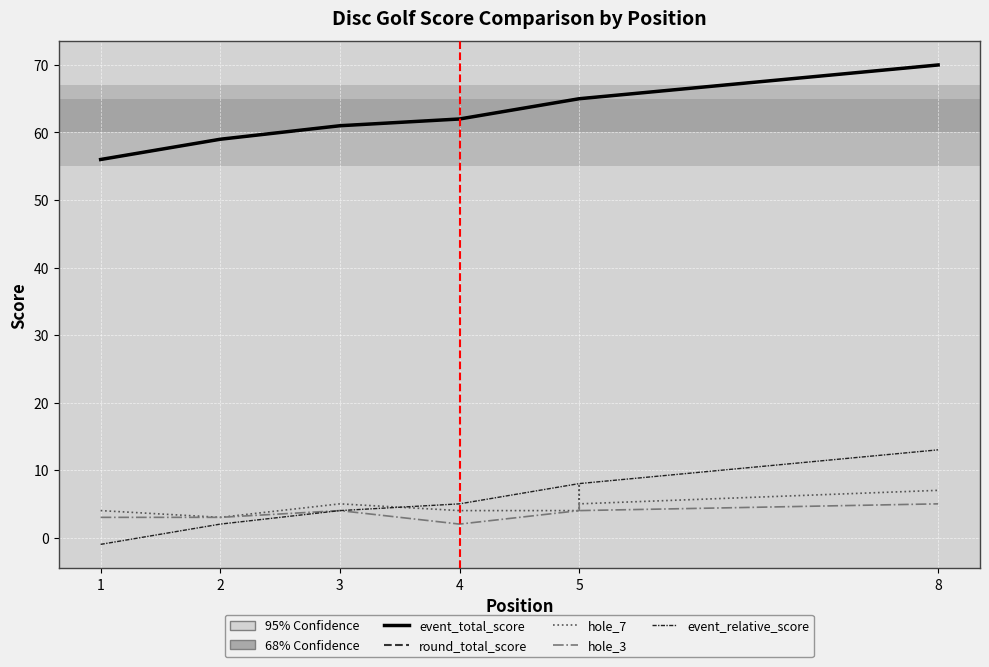

True or false: event_relative_score has a value of 2 at 3.

False